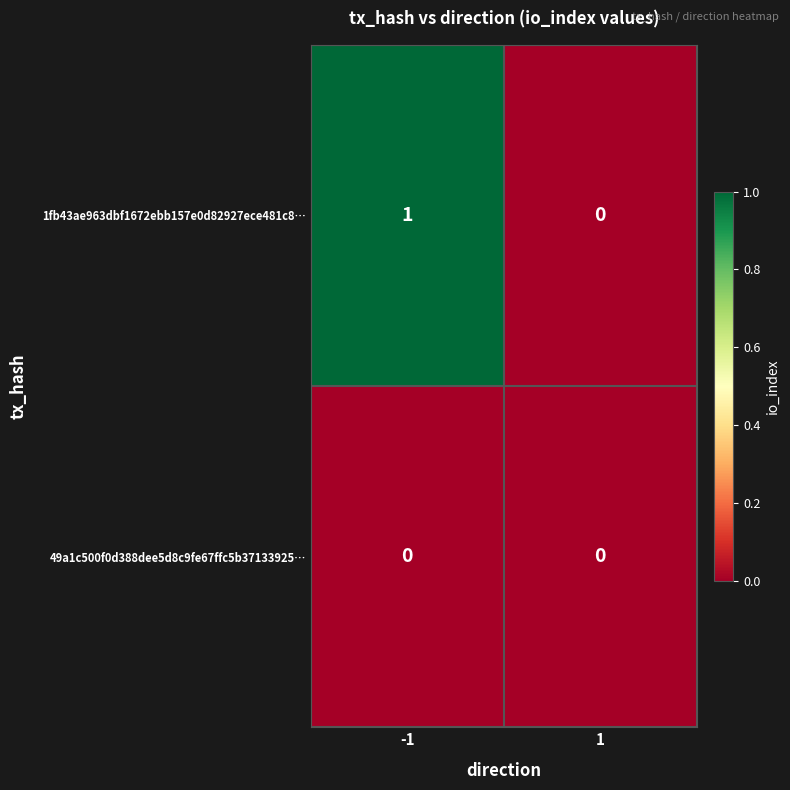

Rank the series at -1 from highest to lowest value.

1fb43ae963dbf1672ebb157e0d82927ece481c8…, 49a1c500f0d388dee5d8c9fe67ffc5b37133925…